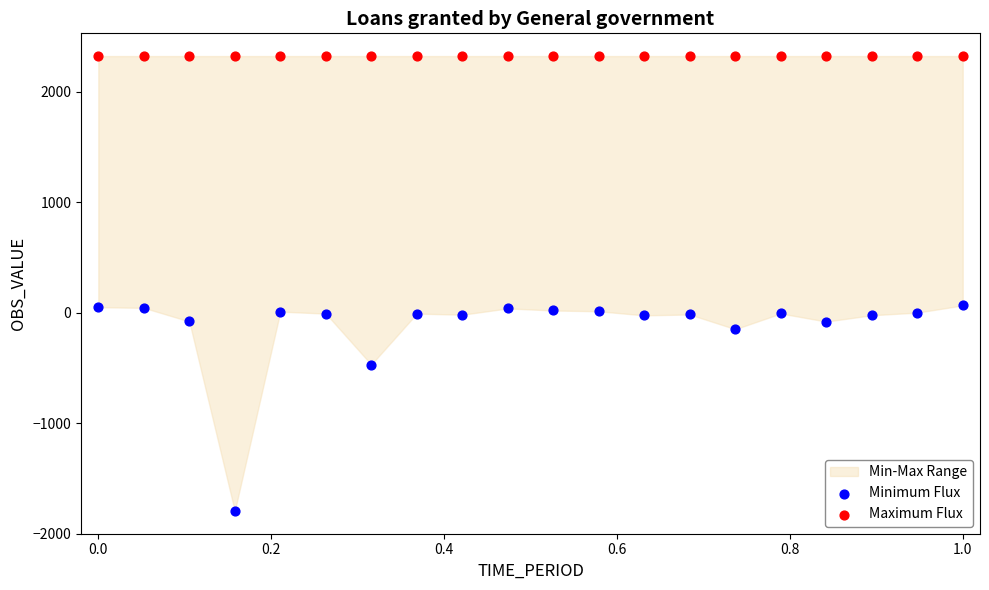

In the Minimum Flux series, what Y value is closest to -865?

-470